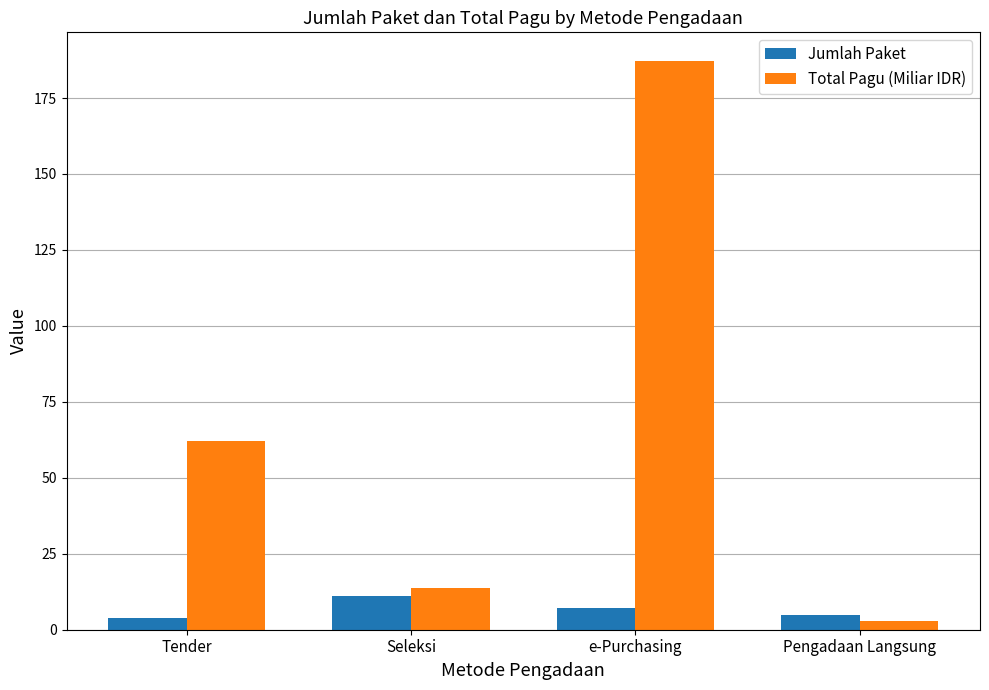

The value of Jumlah Paket at Seleksi is 11.0. True or false?

True